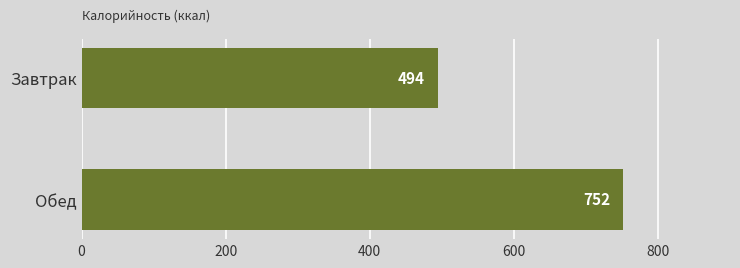

Rank the categories by value from lowest to highest.

Завтрак, Обед